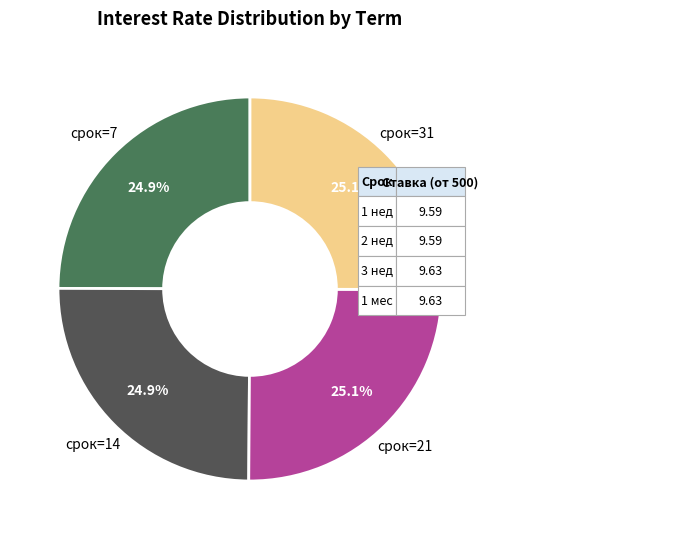

Does any single category account for the majority?

No